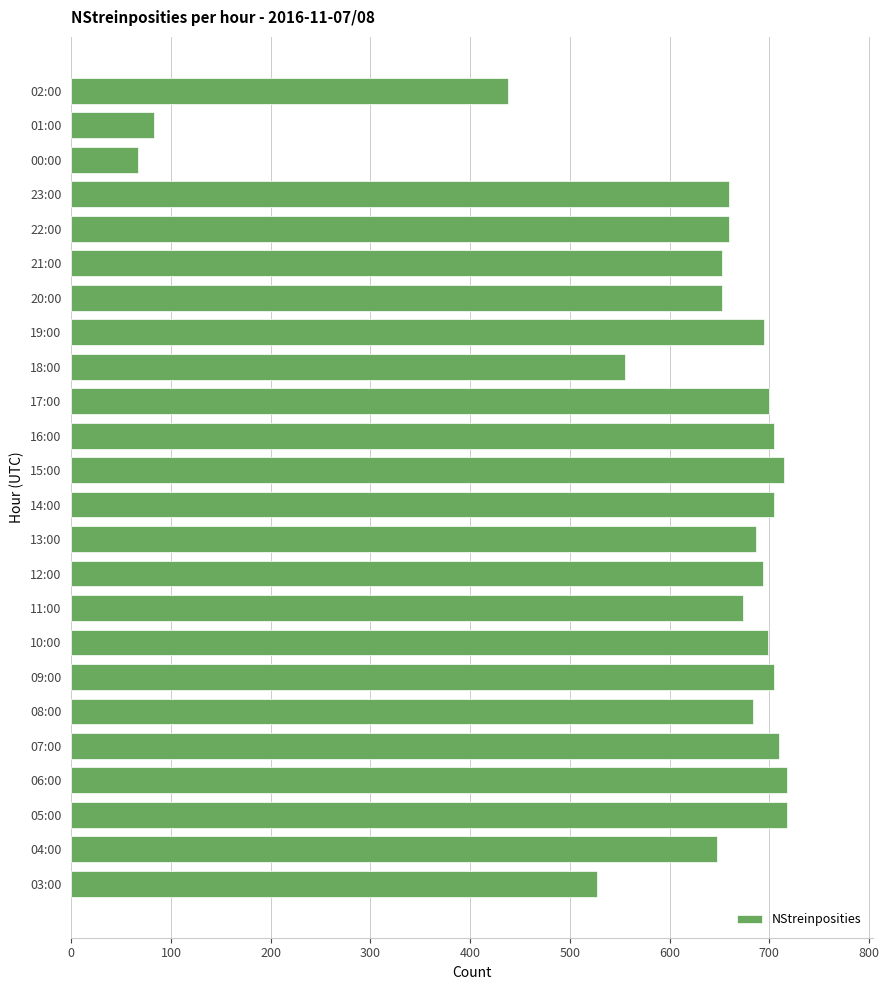

At which category does the chart reach its minimum across all series?

00:00